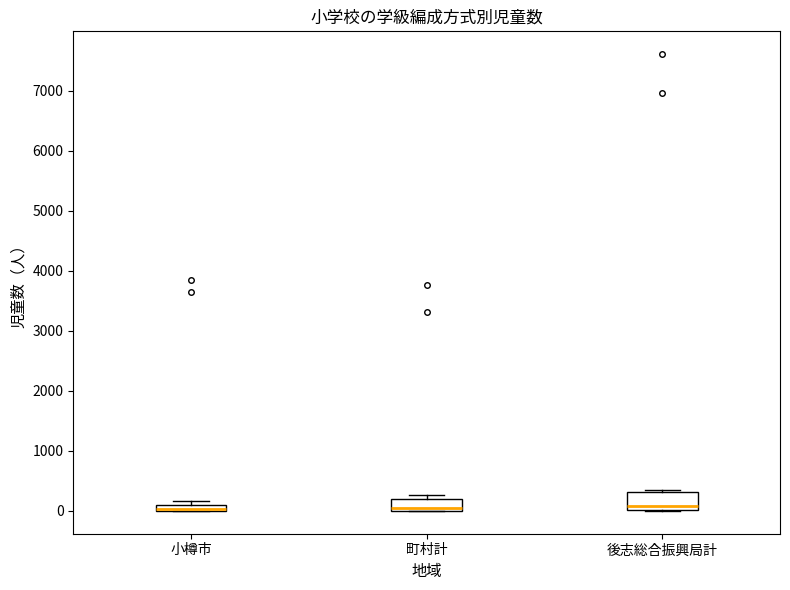

Where does the median line of the box for 後志総合振興局計 sit on the y-axis? The values are not printed on the chart, so give them approximately, as read against the axis.

100